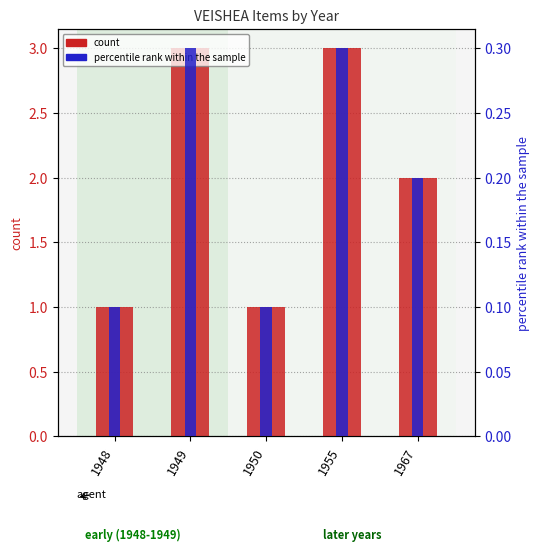

True or false: count has a value of 3.0 at 1949.

True